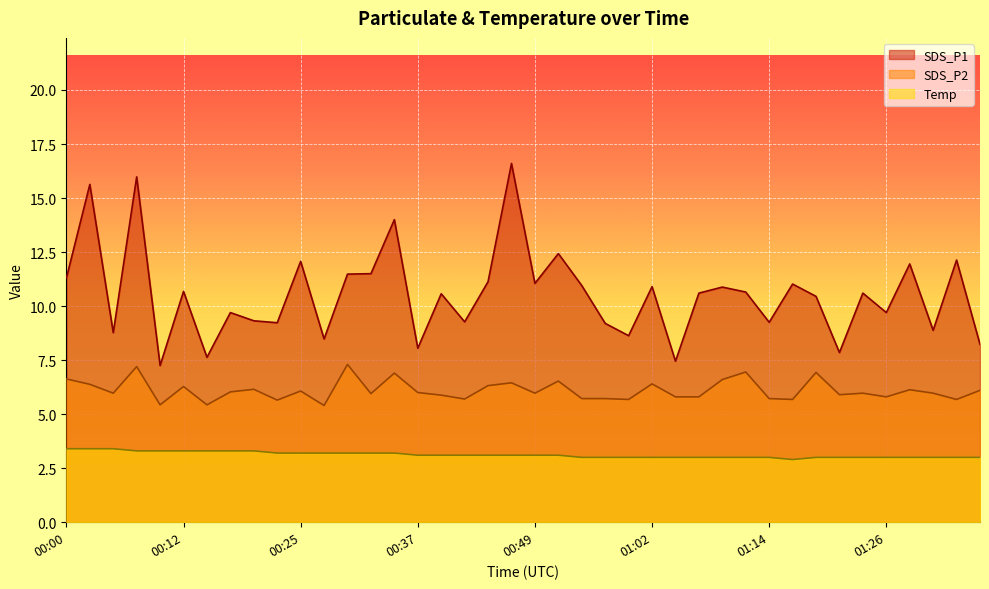

At which category is the sum across all series the highest?

00:08